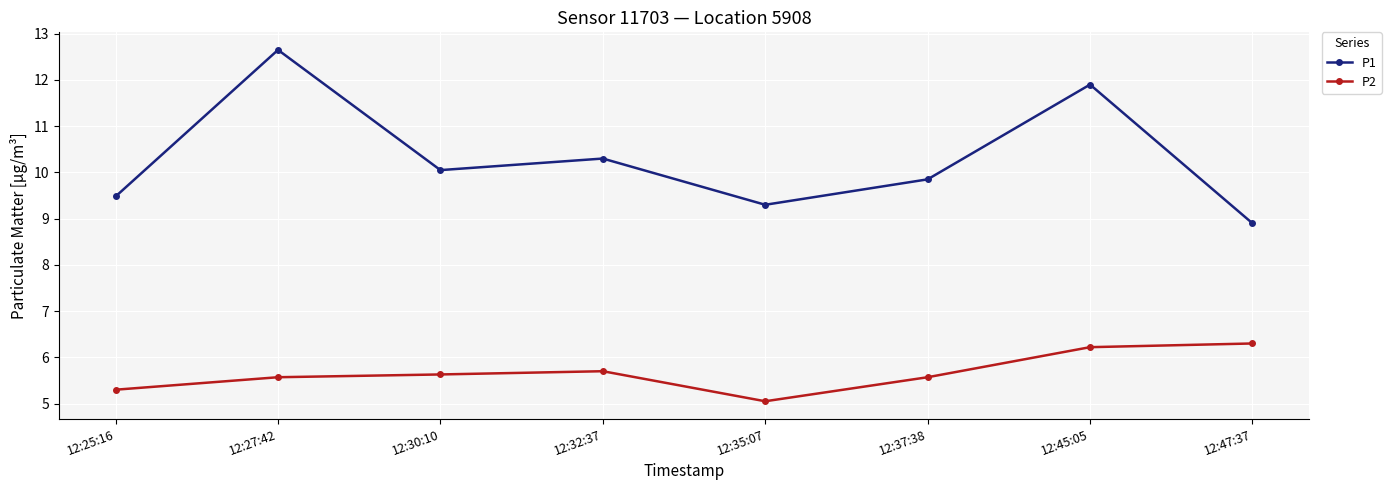

True or false: P1 and P2 intersect in this chart.

False